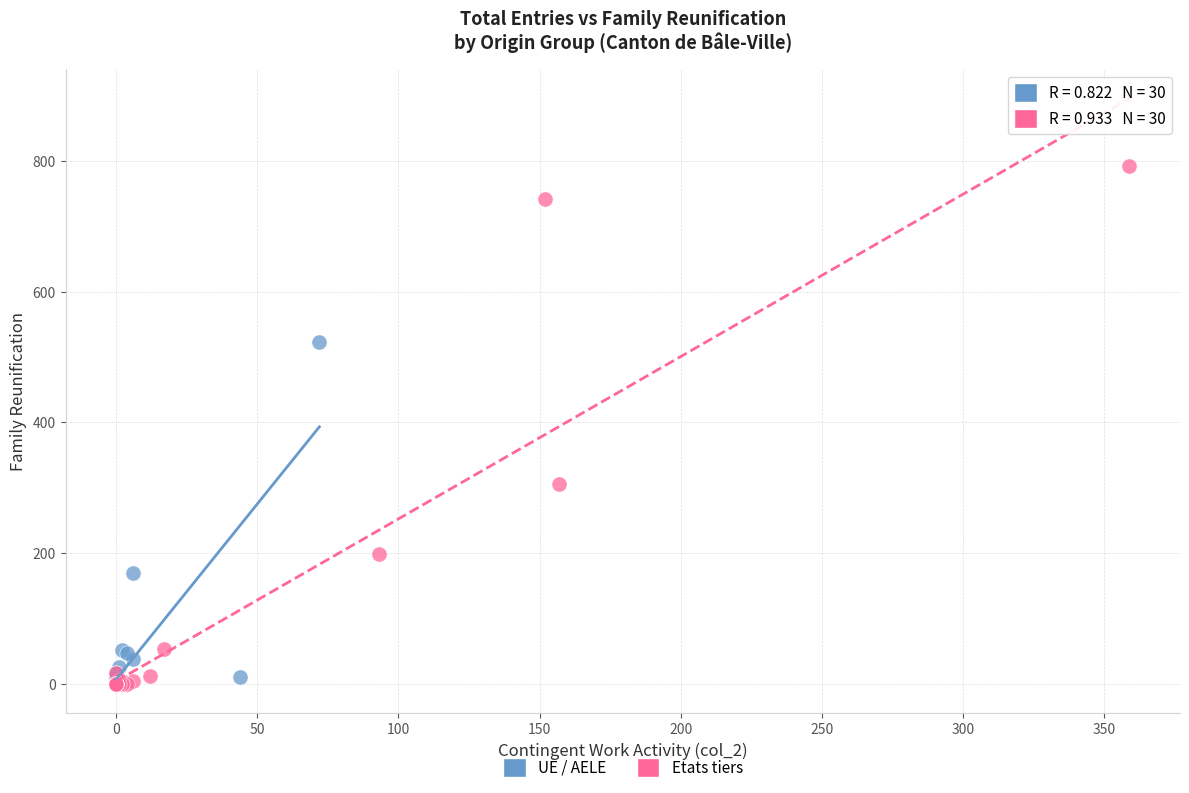

Which series contains the highest Y value?

Etats tiers